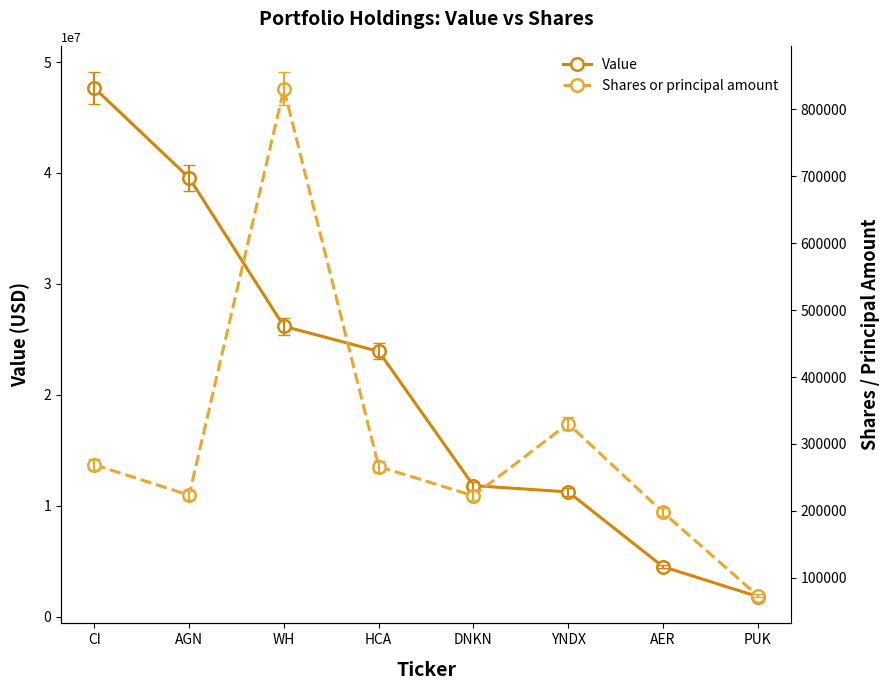

What is the sum of the Value values at CI and YNDX?

58906000